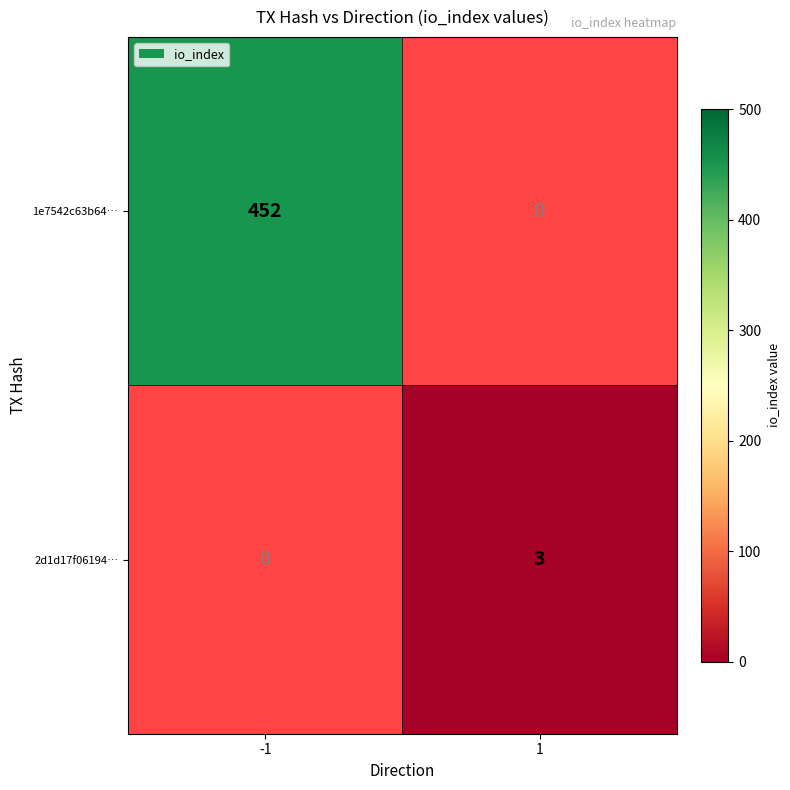

The 2d1d17f06194… series shows 2 at 1. True or false?

False